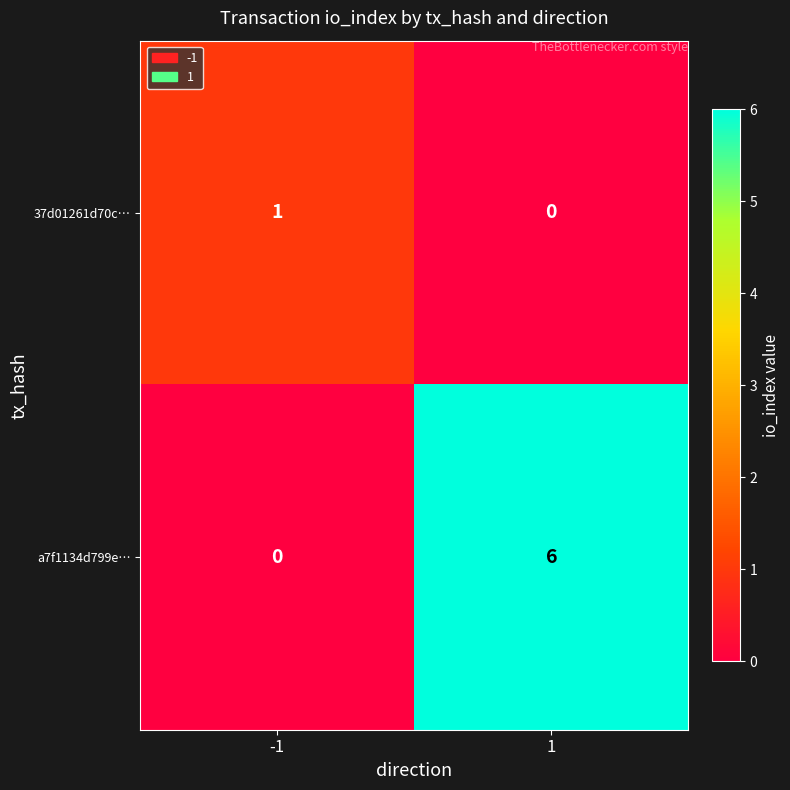

Which series has the largest total across all categories?

a7f1134d799e…